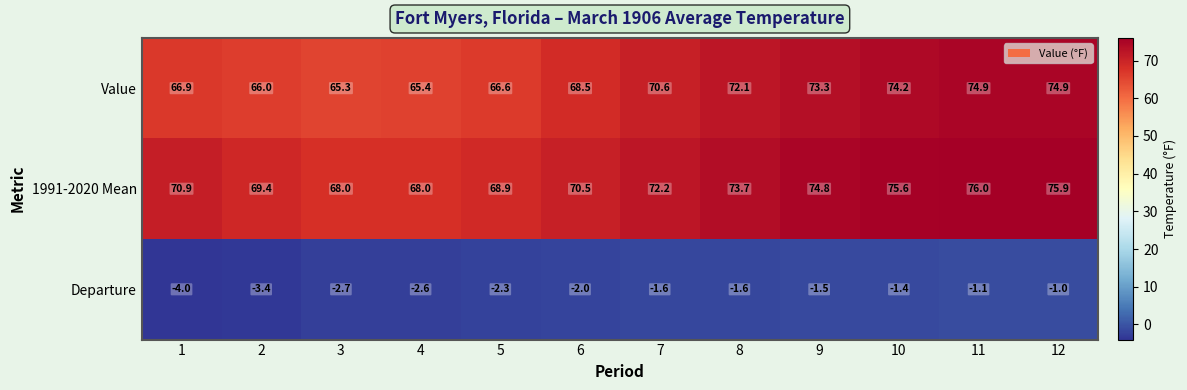

What is the maximum value shown in the chart?

76.0